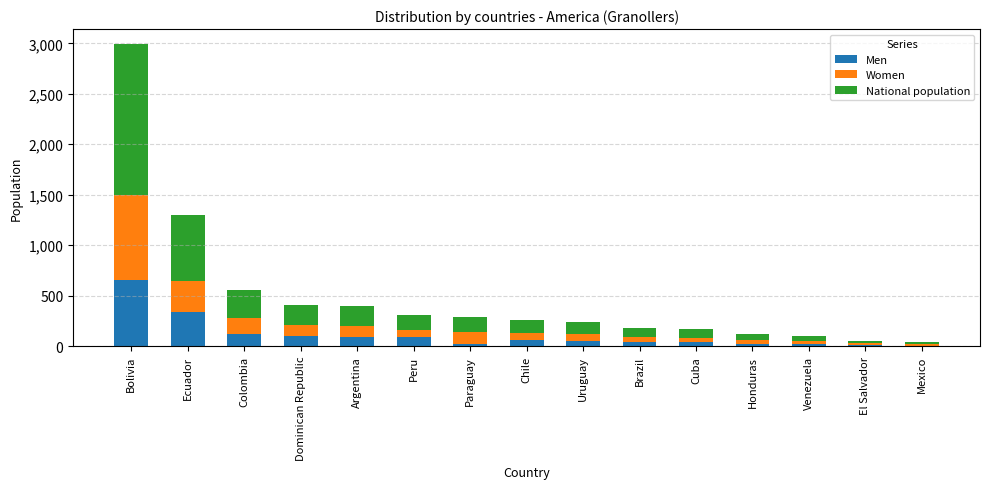

At which category is the sum across all series the highest?

Bolivia